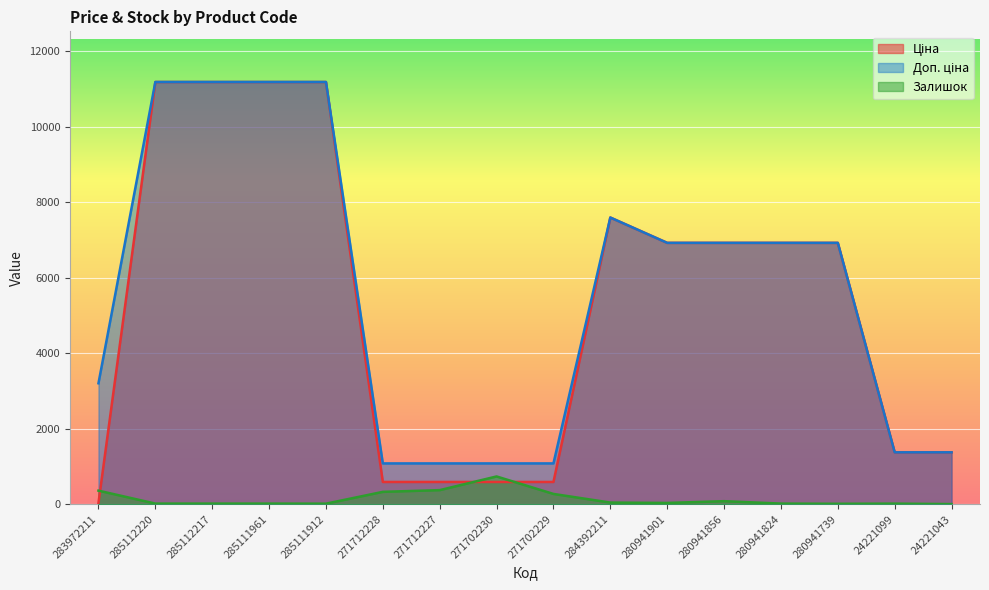

True or false: Залишок and Доп. ціна intersect in this chart.

False